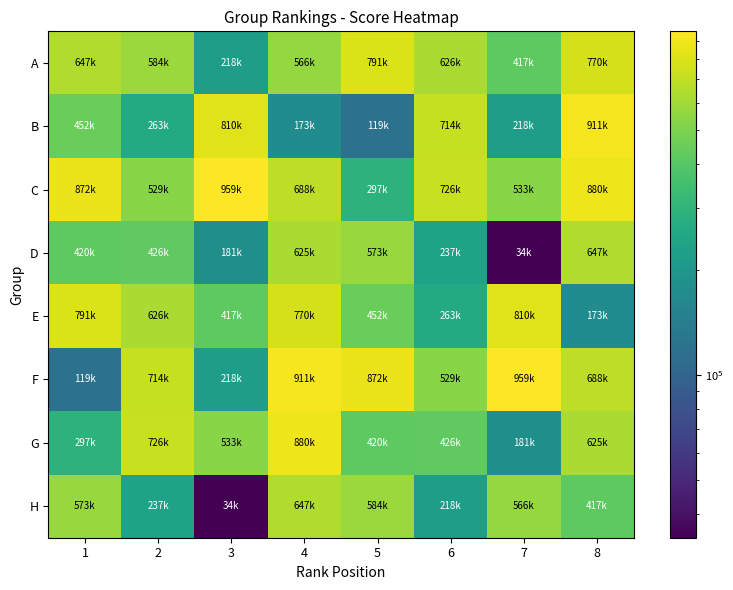

Reading left to right, extract all data points from this chart.

A: 1=646883.8	2=583894.7	3=217624.5	4=565796.1	5=791291.7	6=625851.9	7=416885.7	8=770211.6
B: 1=452472.2	2=263210.1	3=810448.9	4=172927.6	5=119128.2	6=714088.5	7=218282.1	8=911136.4
C: 1=871632.3	2=528670.2	3=958524.3	4=688049.2	5=296859.2	6=725670.5	7=532770.5	8=879715.4
D: 1=420060.1	2=426458.4	3=180657.5	4=625424.0	5=573384.0	6=237177.6	7=34275.6	8=646883.8
E: 1=791291.7	2=625851.9	3=416885.7	4=770211.6	5=452472.2	6=263210.1	7=810448.9	8=172927.6
F: 1=119128.2	2=714088.5	3=218282.1	4=911136.4	5=871632.3	6=528670.2	7=958524.3	8=688049.2
G: 1=296859.2	2=725670.5	3=532770.5	4=879715.4	5=420060.1	6=426458.4	7=180657.5	8=625424.0
H: 1=573384.0	2=237177.6	3=34275.6	4=646883.8	5=583894.7	6=217624.5	7=565796.1	8=416885.7